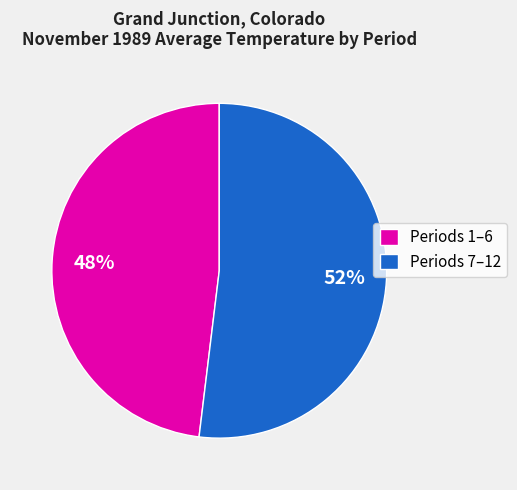

To the nearest percent, what is the difference between the largest and smallest slice percentages?

4%